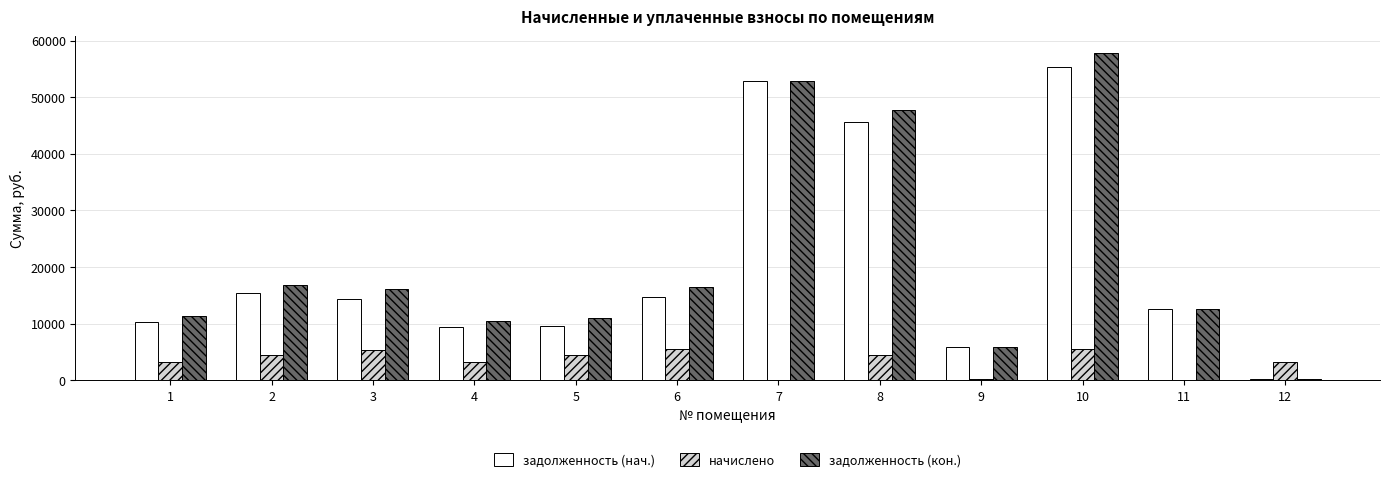

At which category is the sum across all series the highest?

10